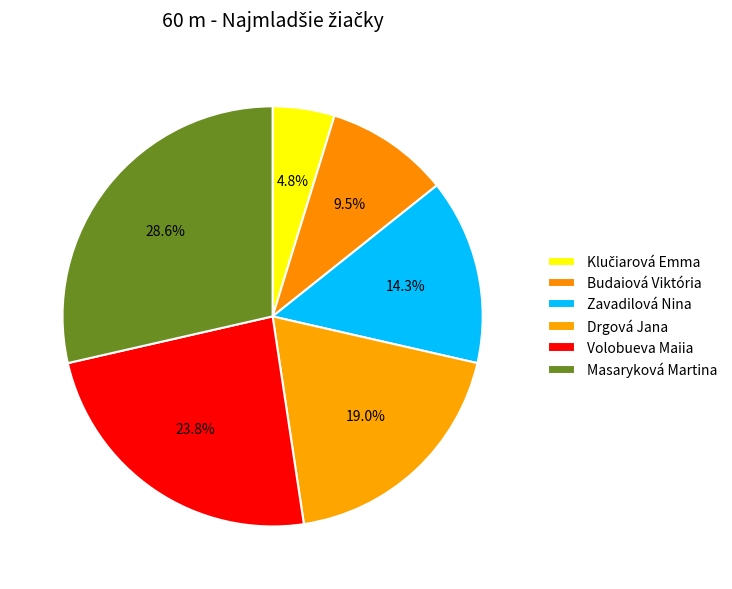

Is it true that Budaiová Viktória is 10% of the pie?

True